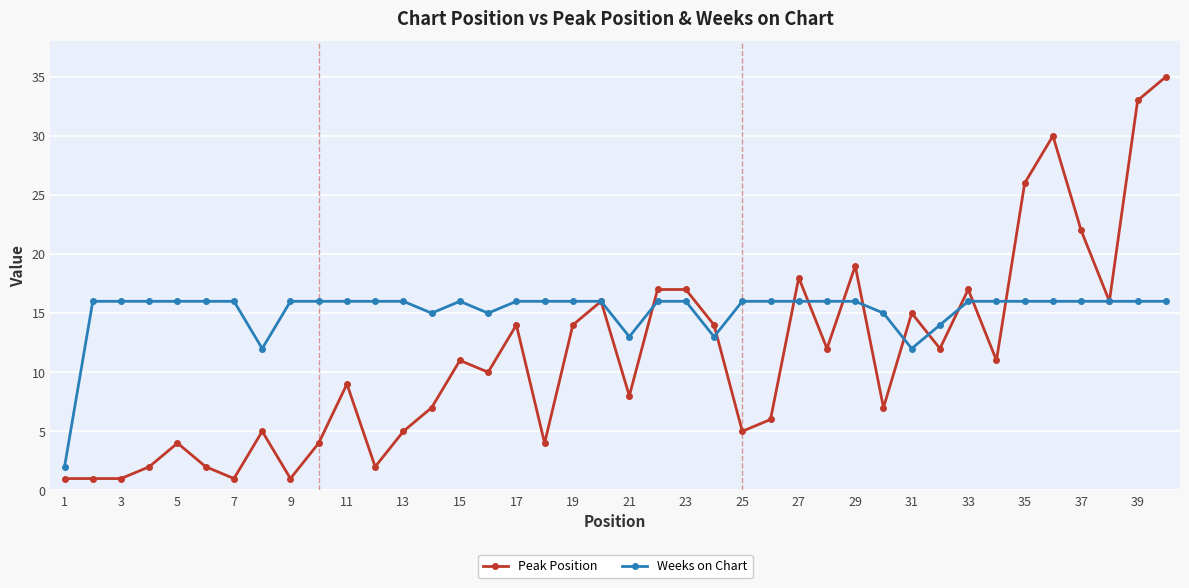

What is the sum of all Weeks on Chart values?

607